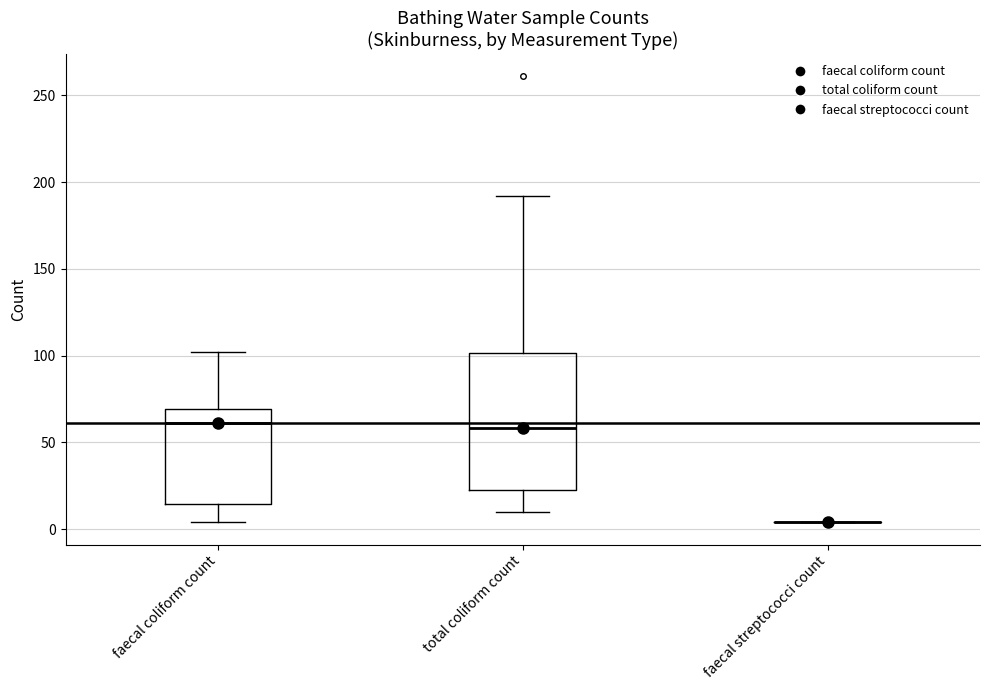

Comparing the boxes themselves (not the whiskers), which one is the tallest?

total coliform count